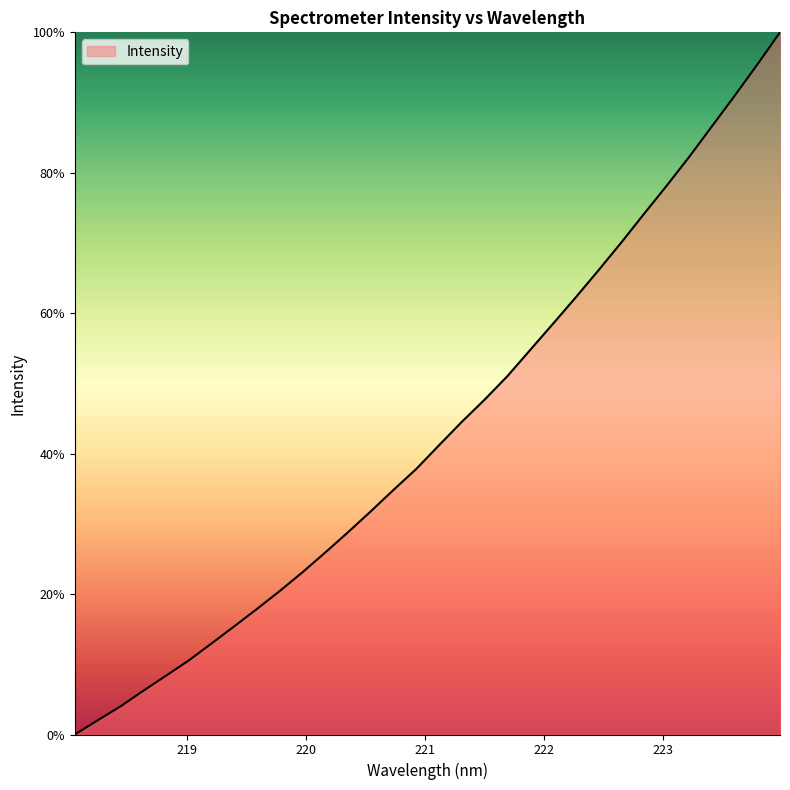

What is the greatest value displayed?

100.0